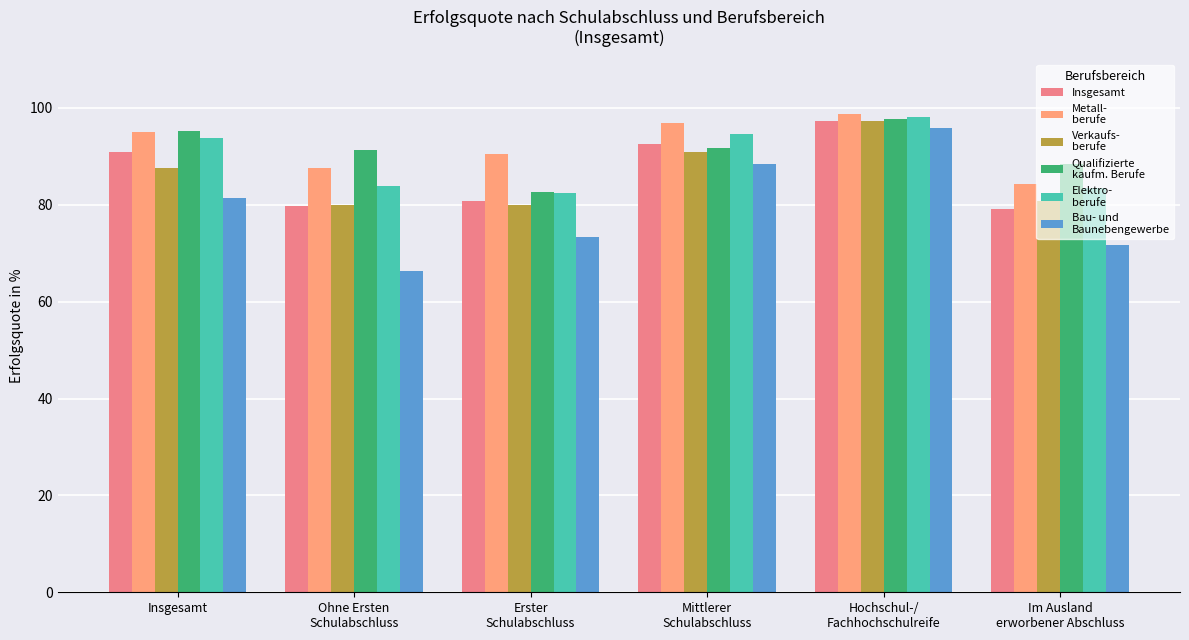

True or false: Verkaufs-
berufe has a value of 80.7 at Im Ausland
erworbener Abschluss.

True